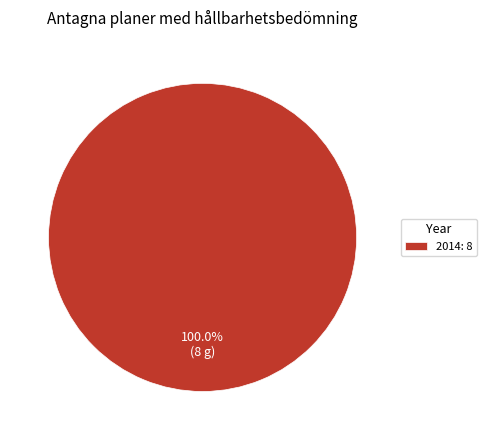

What is the majority slice?

2014: 8